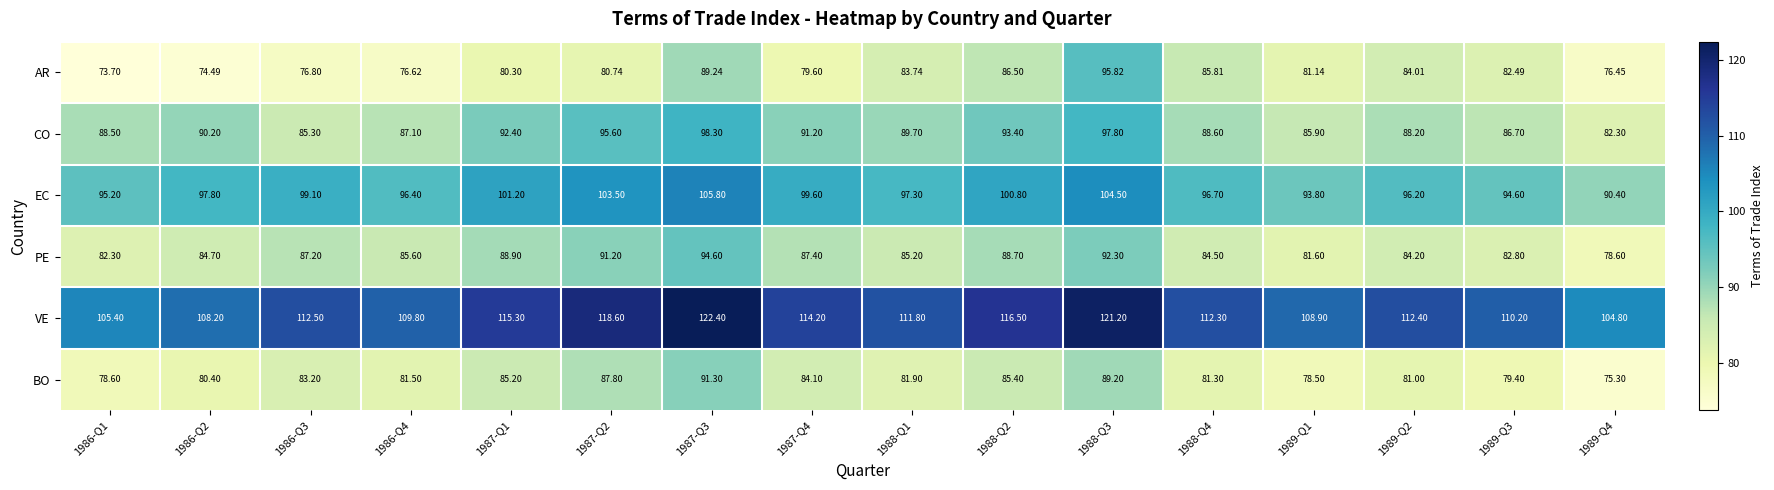

At 1988-Q3, list the series in order from largest to smallest.

VE, EC, CO, AR, PE, BO